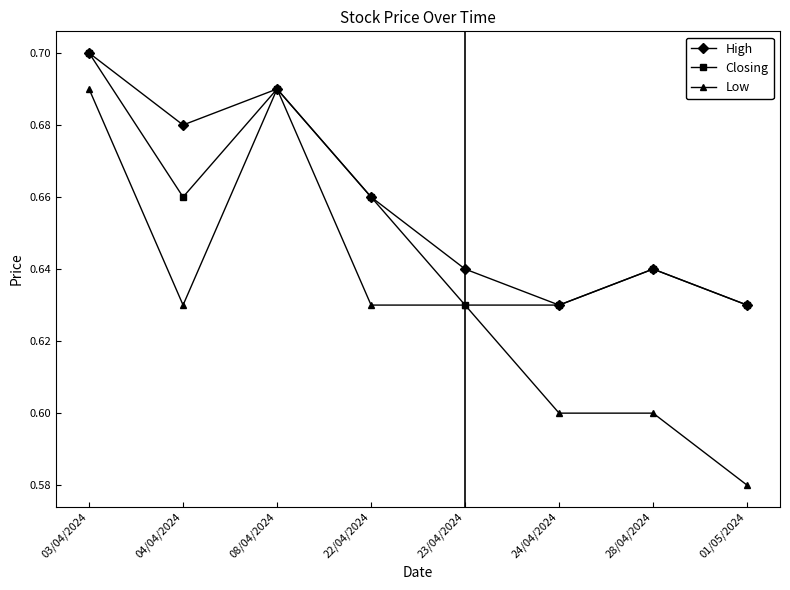

Which series has the largest range (max minus min)?

Low